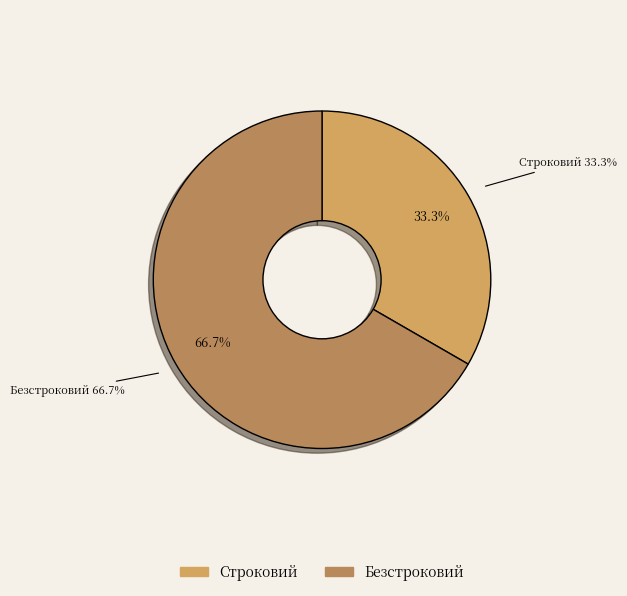

The Безстроковий slice represents 57% of the pie. True or false?

False